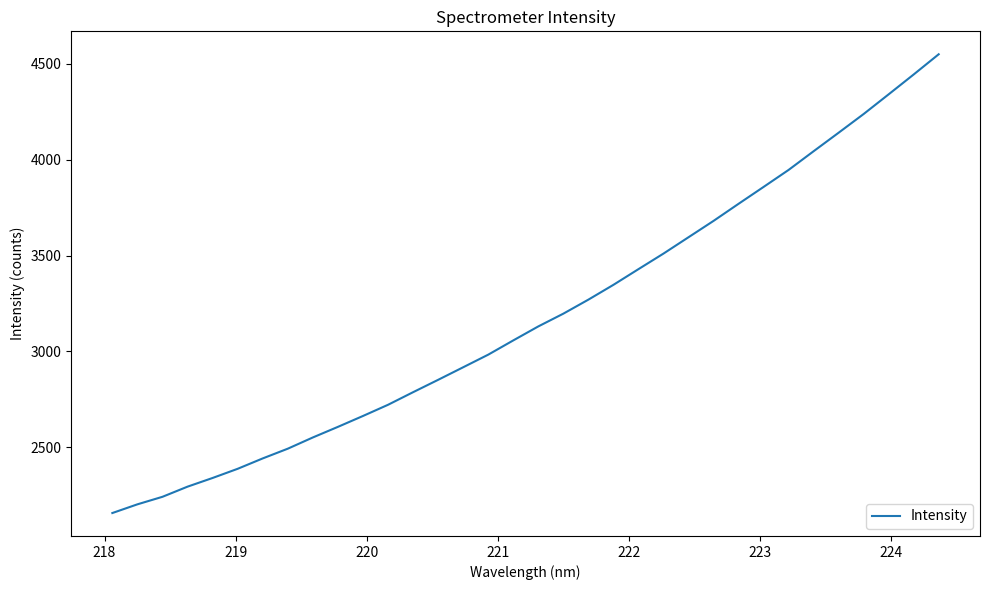

What is the difference between the maximum and minimum values?

2393.6